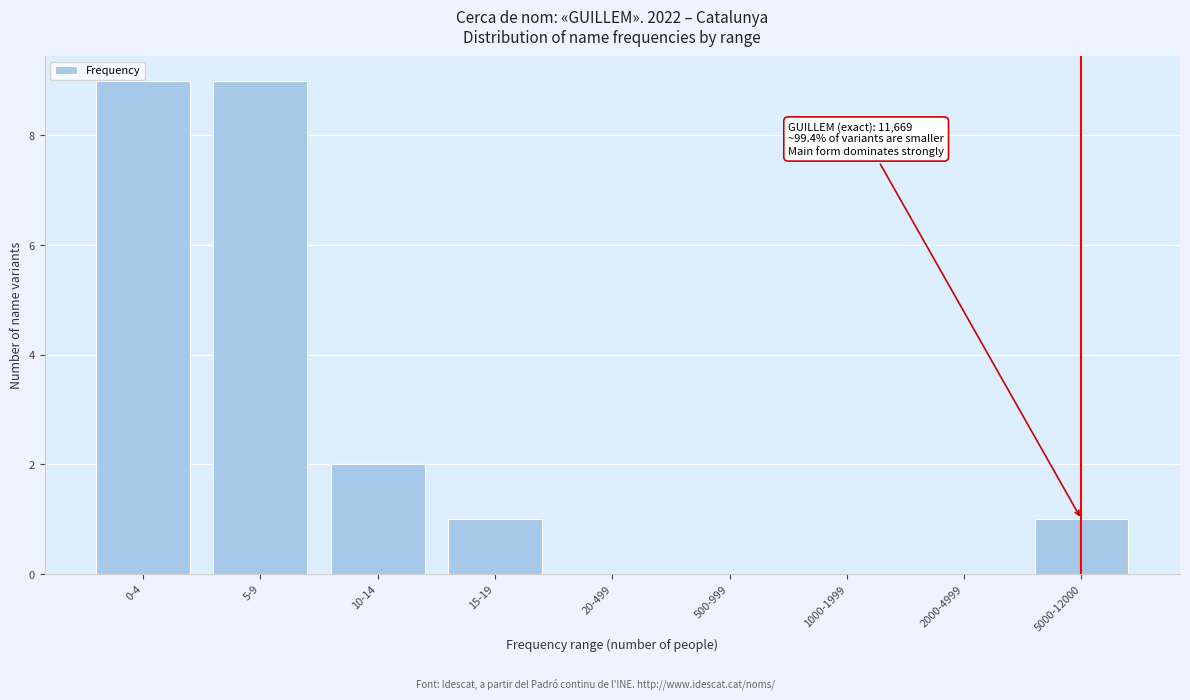

Where is the data nearest to the value 4?

10-14